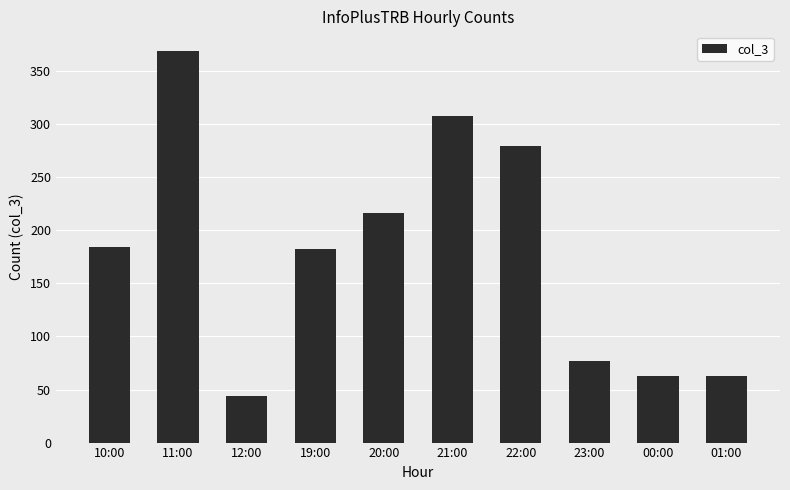

What is the ratio of the value at 21:00 to the value at 00:00?

4.9